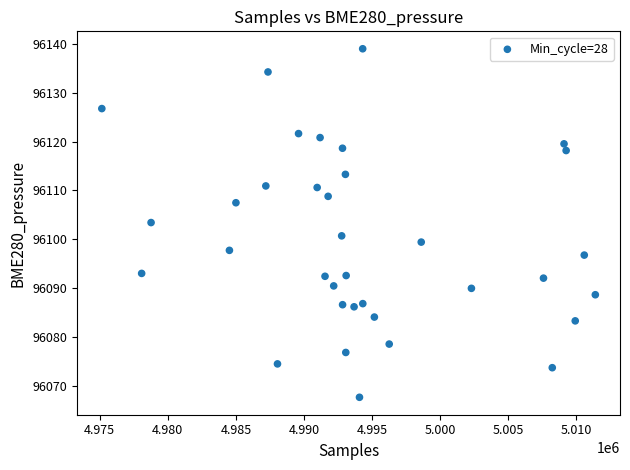

What is the range of Y values (max minus min)?

71.4